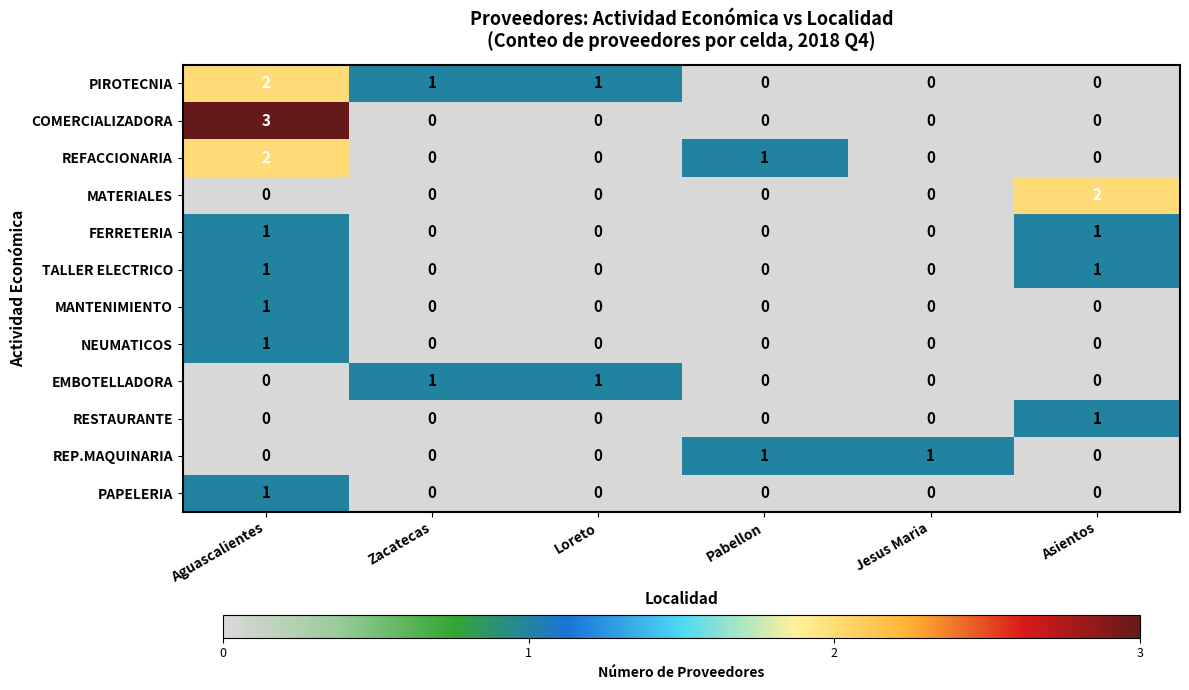

What is the greatest value displayed?

3